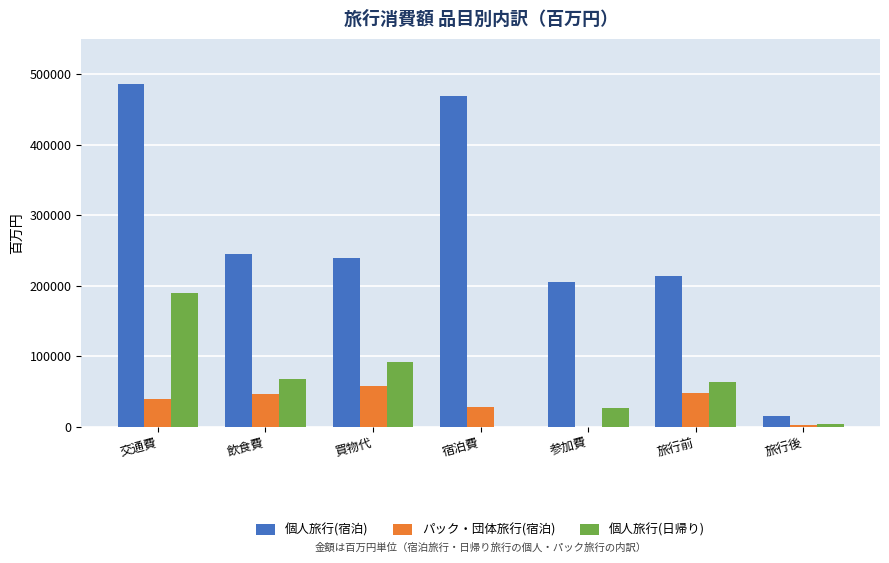

Between 参加費 and 旅行前, which series saw the biggest shift?

パック・団体旅行(宿泊)